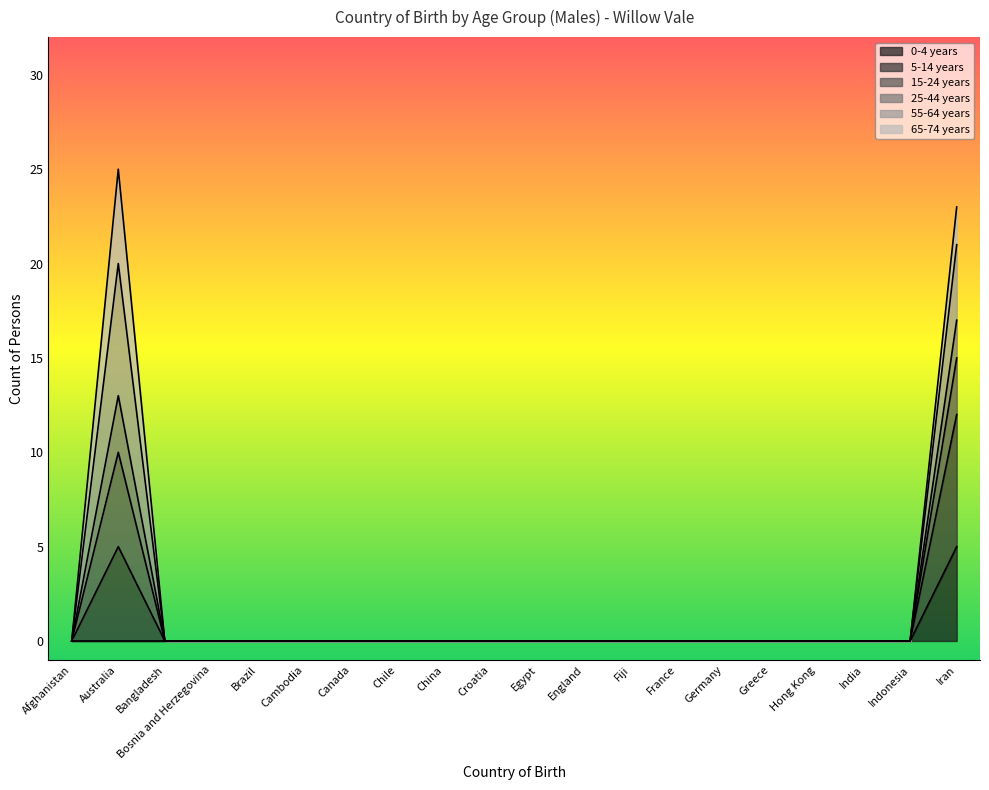

Which category has the highest value in the 0-4 years series?

Iran